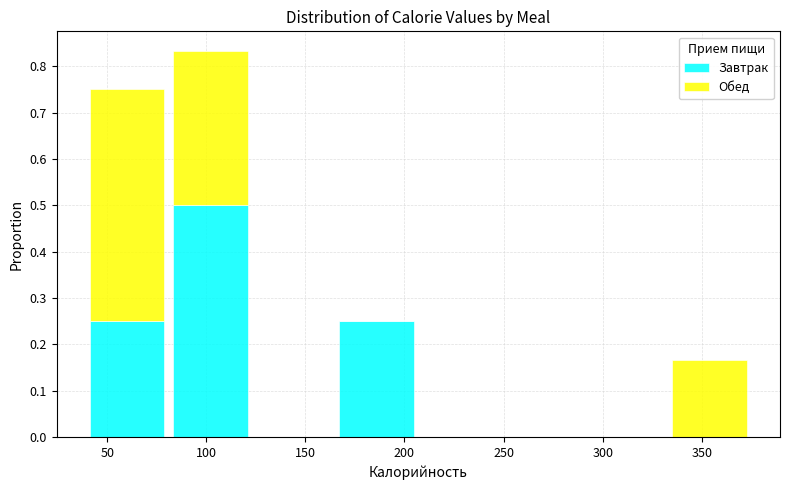

What is the total height of the stacked bar covering 165 to 207 on the x-axis? Neither the bar edges nor the heights are printed on the chart, so give them approximately, as read against the axes.

0.25